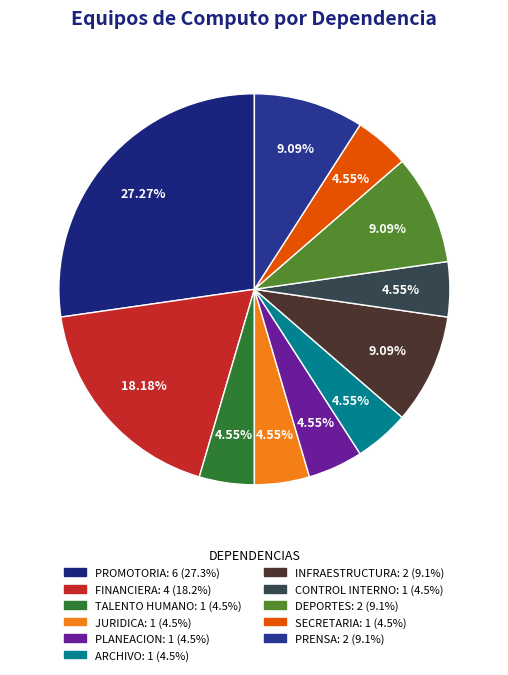

Is there a majority slice in this chart?

No